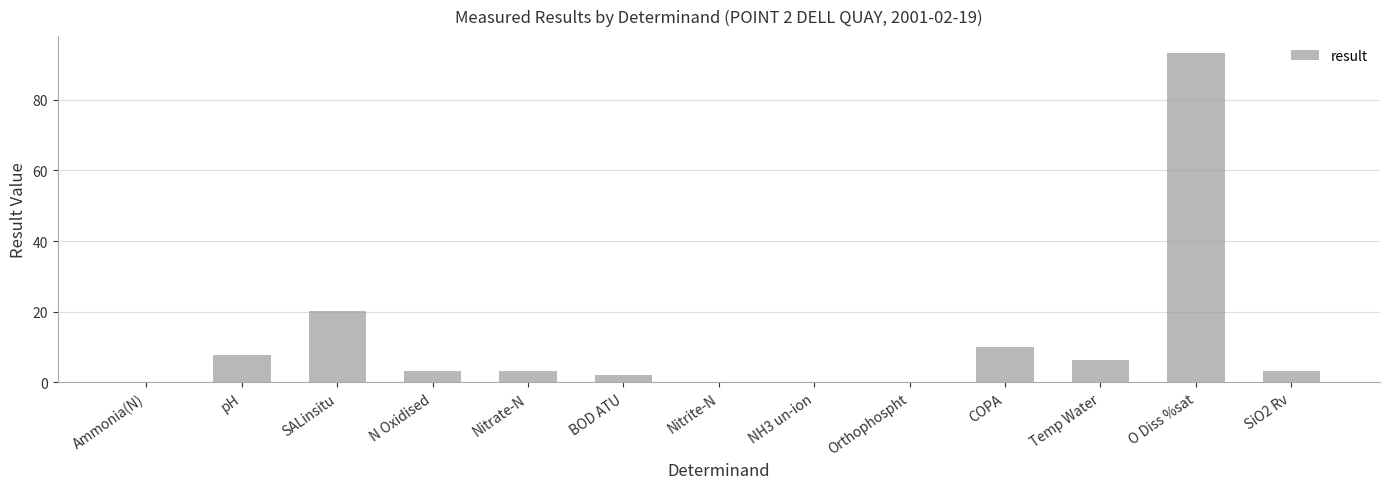

At which label is the value closest to 46?

SALinsitu